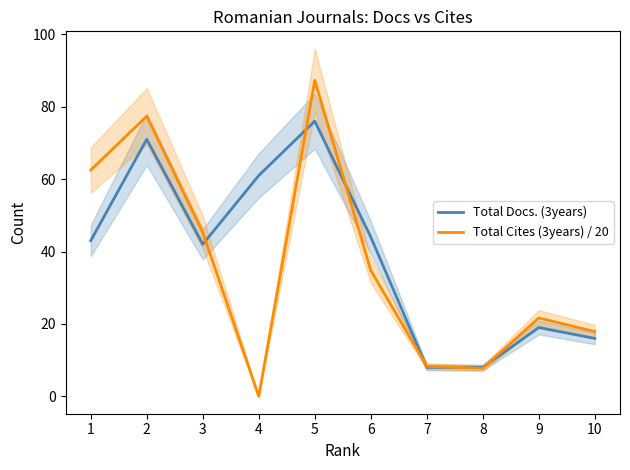

Which label corresponds to the largest value in the chart?

5